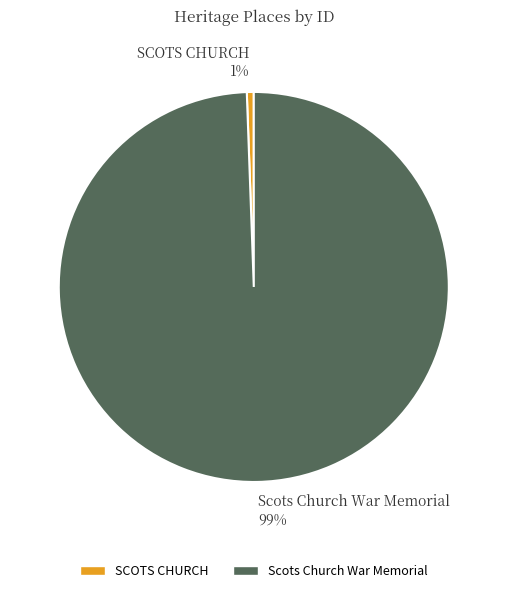

Count the number of slices in the pie.

2